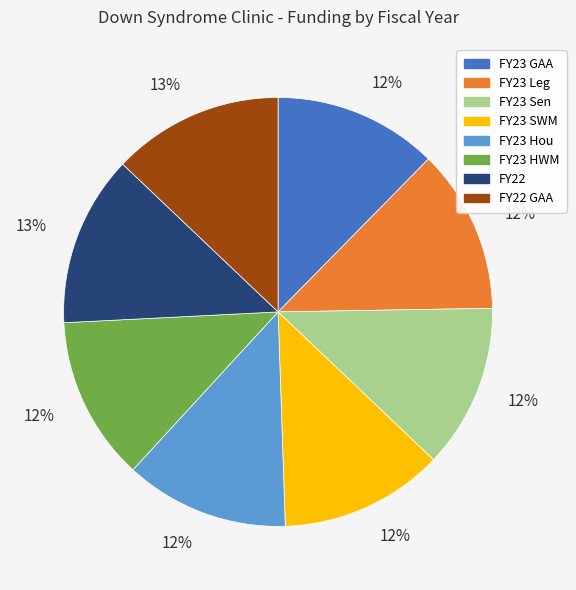

To the nearest percent, what is the average slice percentage?

12%